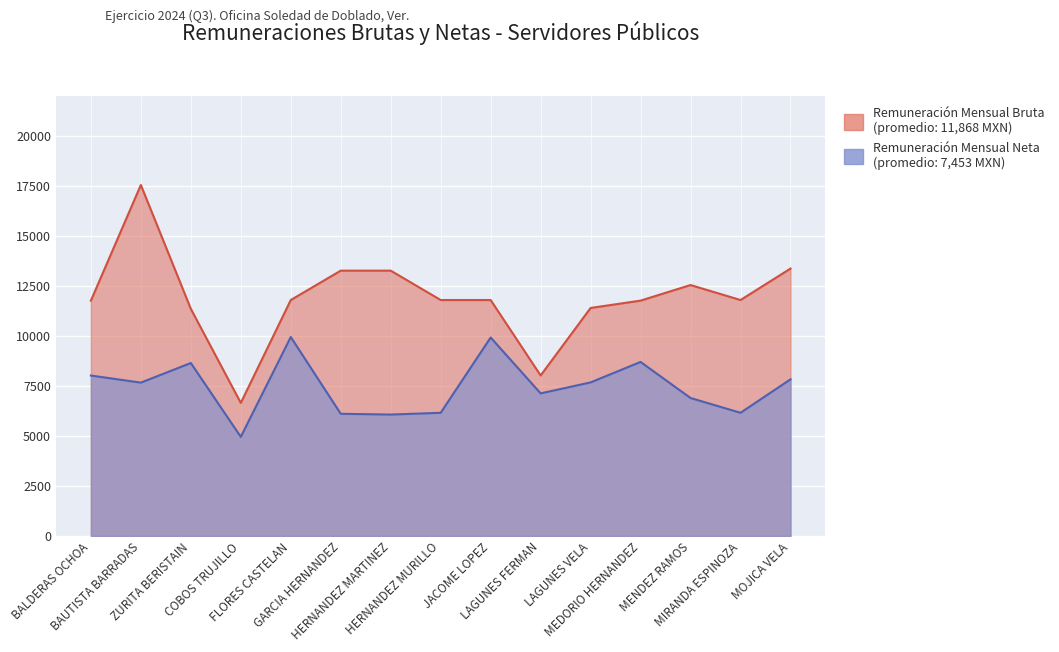

What is the minimum value for Remuneración Mensual Bruta?

6647